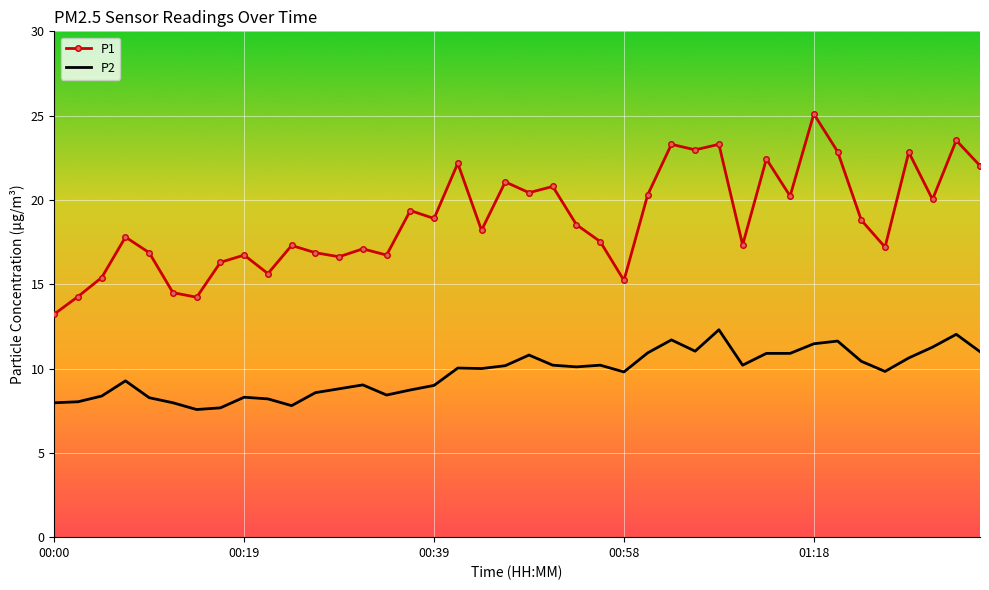

Rank the series by their maximum value, from highest to lowest.

P1, P2